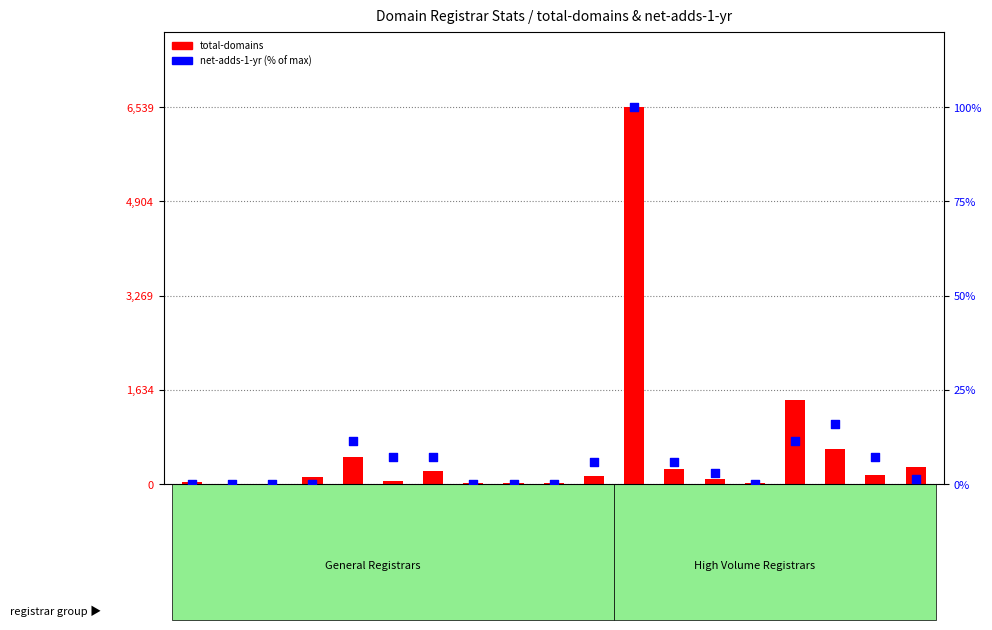

Which series has the widest spread of Y values?

total-domains